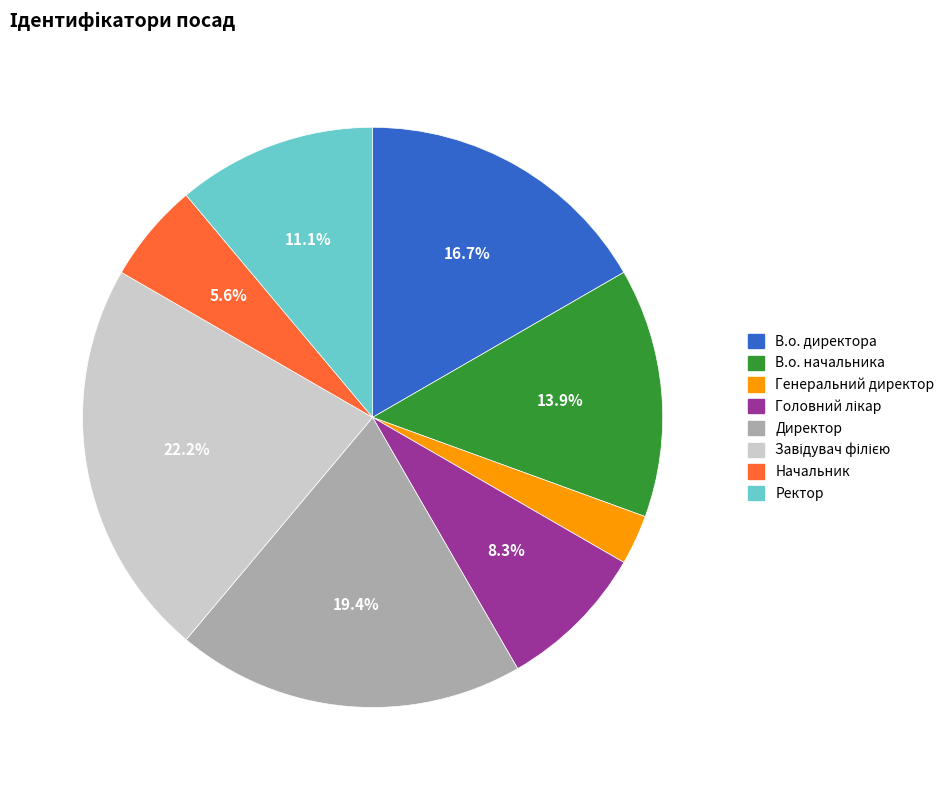

To the nearest percent, what is the difference between the Начальник and Директор slice percentages?

14%